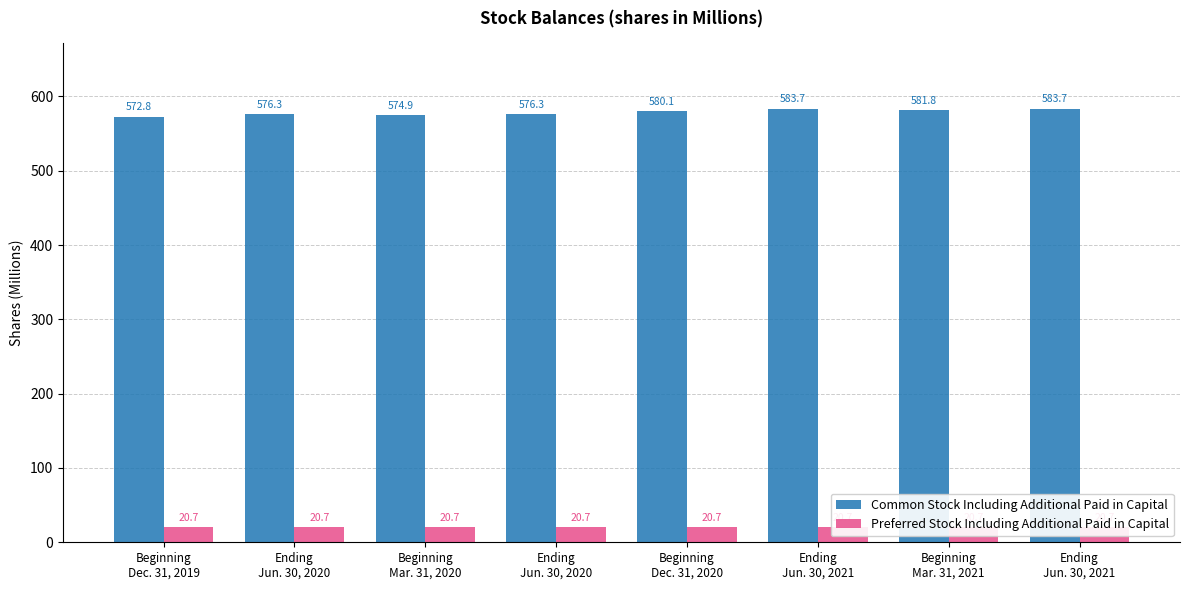

What is the greatest value displayed?

583.7